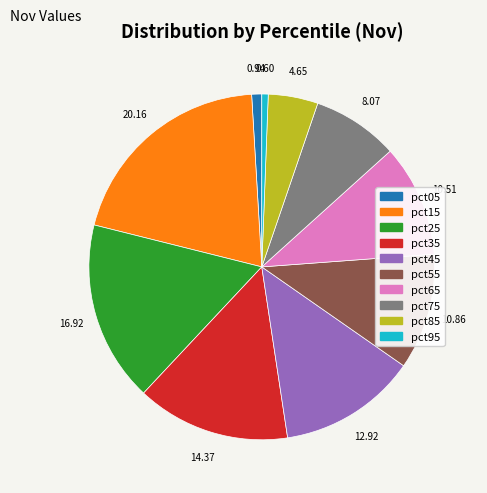

How many segments does this pie chart have?

10